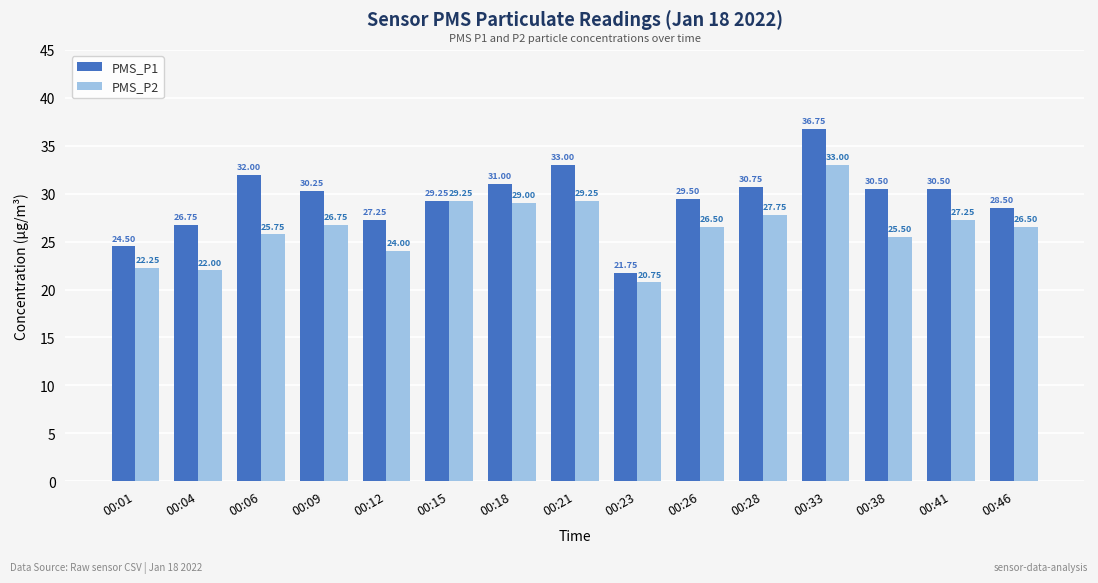

Count the number of categories in the chart.

15